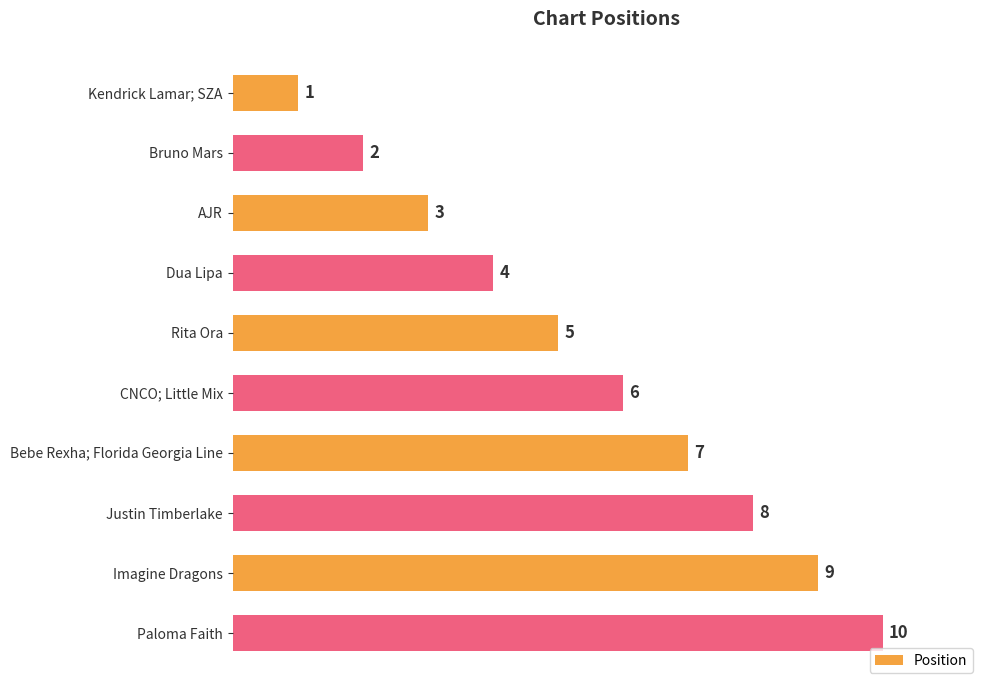

List the labels in order of value, largest first.

Paloma Faith, Imagine Dragons, Justin Timberlake, Bebe Rexha; Florida Georgia Line, CNCO; Little Mix, Rita Ora, Dua Lipa, AJR, Bruno Mars, Kendrick Lamar; SZA